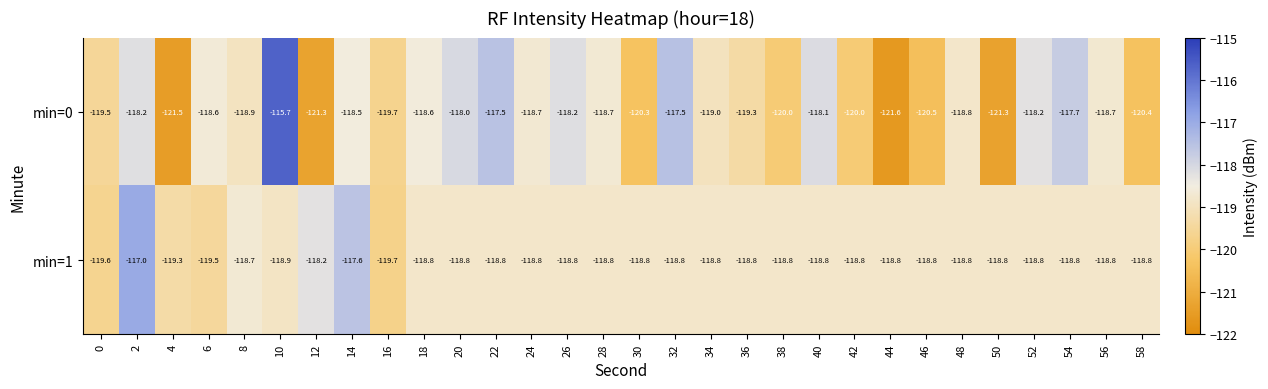

True or false: min=1 has a value of -118.8 at 24.

True